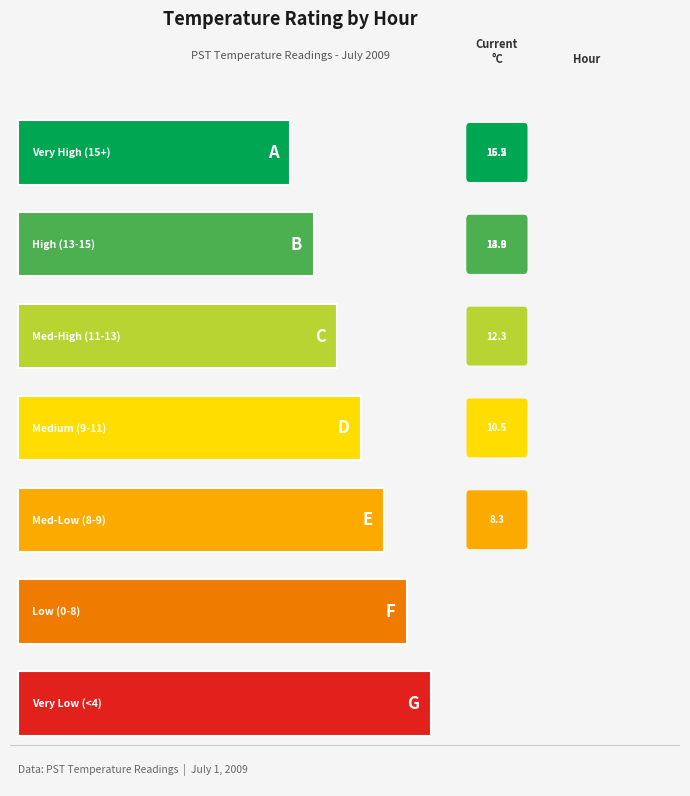

Which has a higher value, 9 or 6?

9